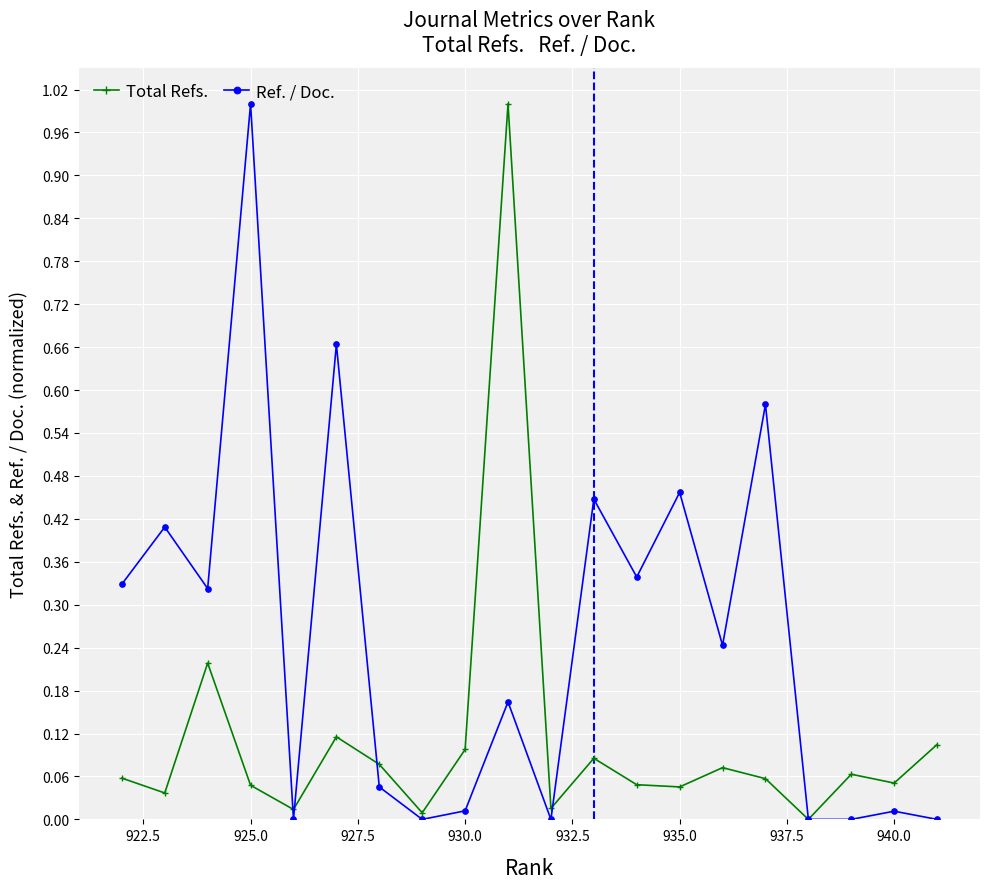

What is the difference between the maximum and minimum values in the Total Refs. series?

1.0